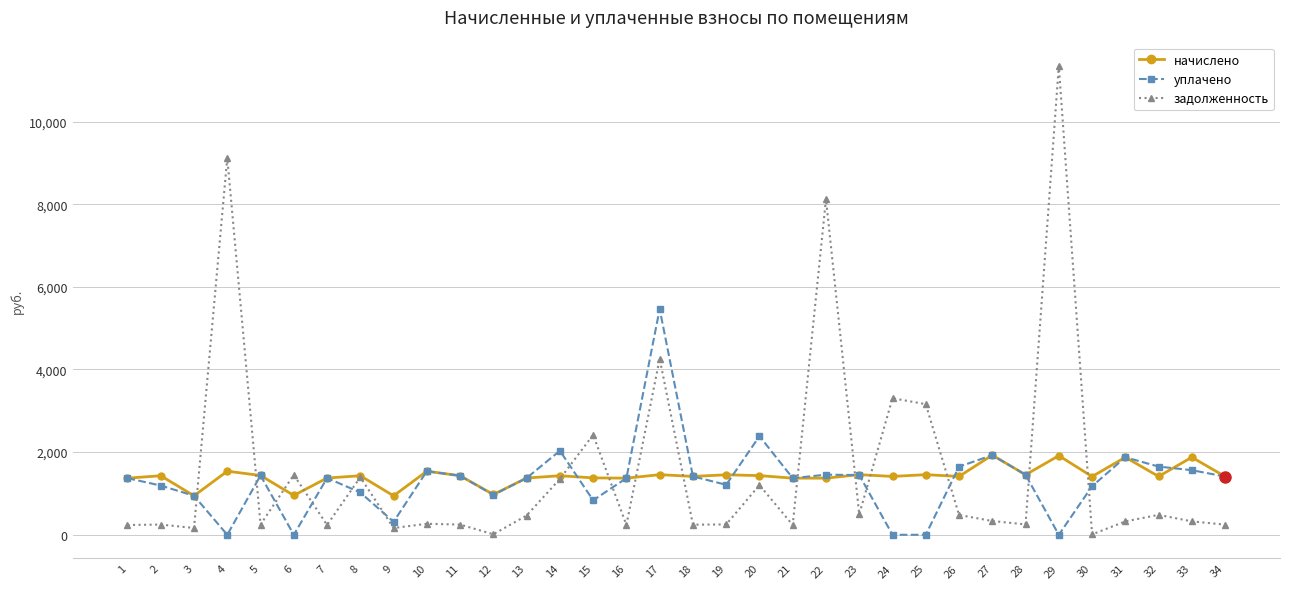

True or false: уплачено and начислено intersect in this chart.

True